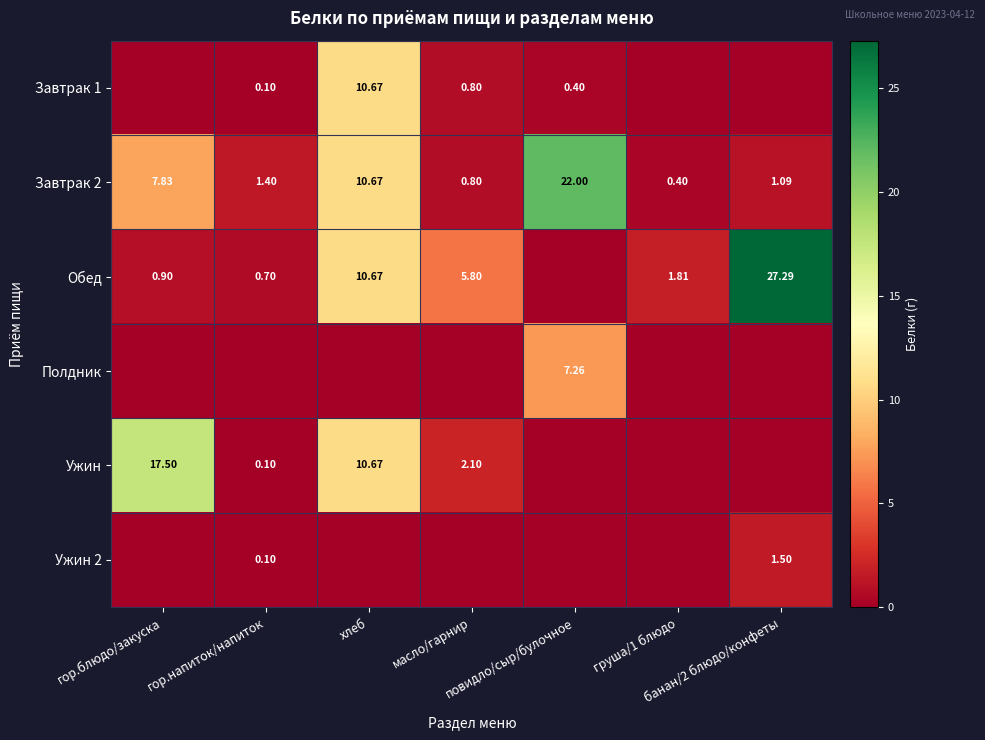

How many categories are shown in the chart?

7